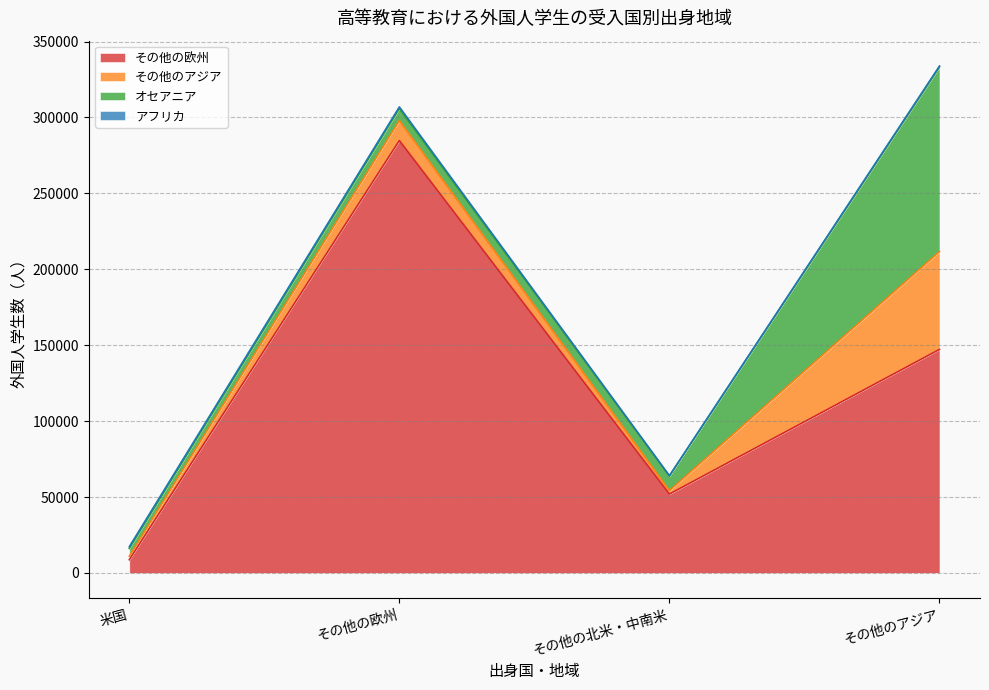

How many その他の欧州 values are between 51946 and 284816?

3